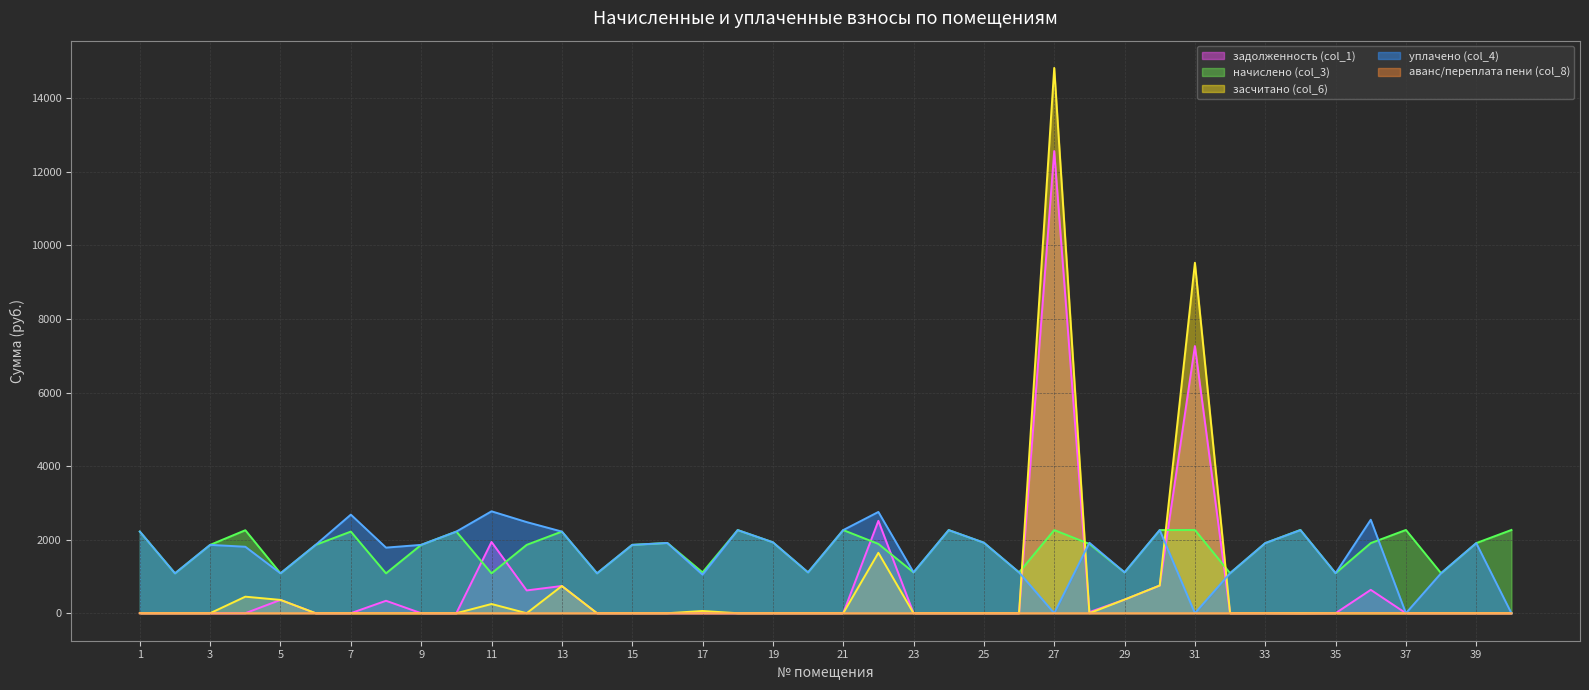

Which category has the highest value across all series?

27